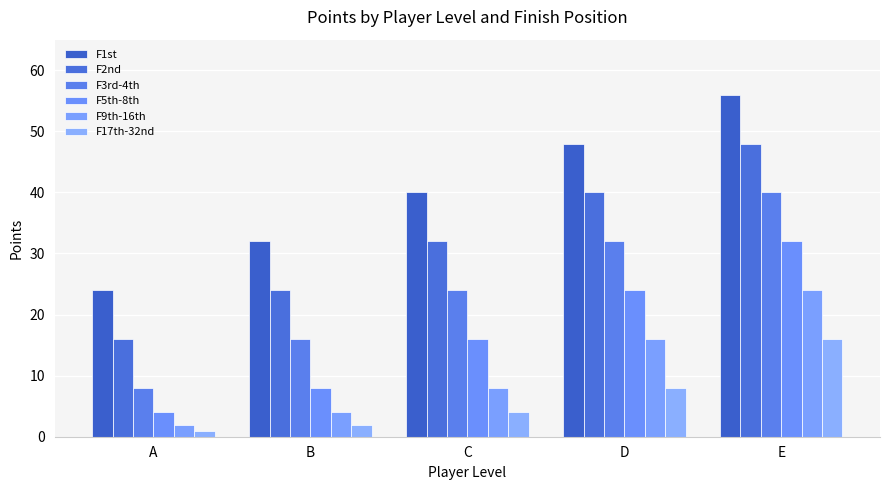

Reading right to left, what are all the values shown in this chart?

F1st: E=56	D=48	C=40	B=32	A=24
F2nd: E=48	D=40	C=32	B=24	A=16
F3rd-4th: E=40	D=32	C=24	B=16	A=8
F5th-8th: E=32	D=24	C=16	B=8	A=4
F9th-16th: E=24	D=16	C=8	B=4	A=2
F17th-32nd: E=16	D=8	C=4	B=2	A=1